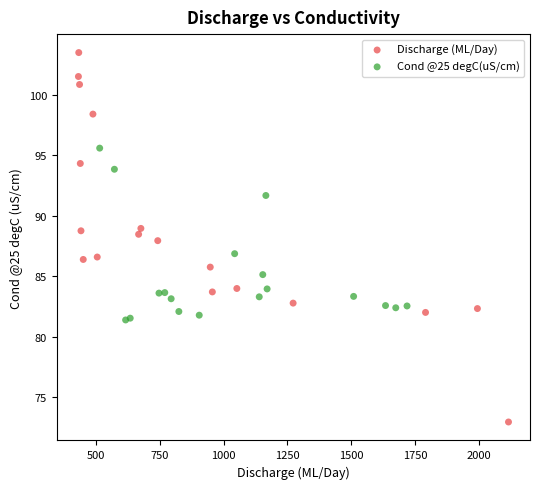

Which series has the widest spread of Y values?

Discharge (ML/Day)